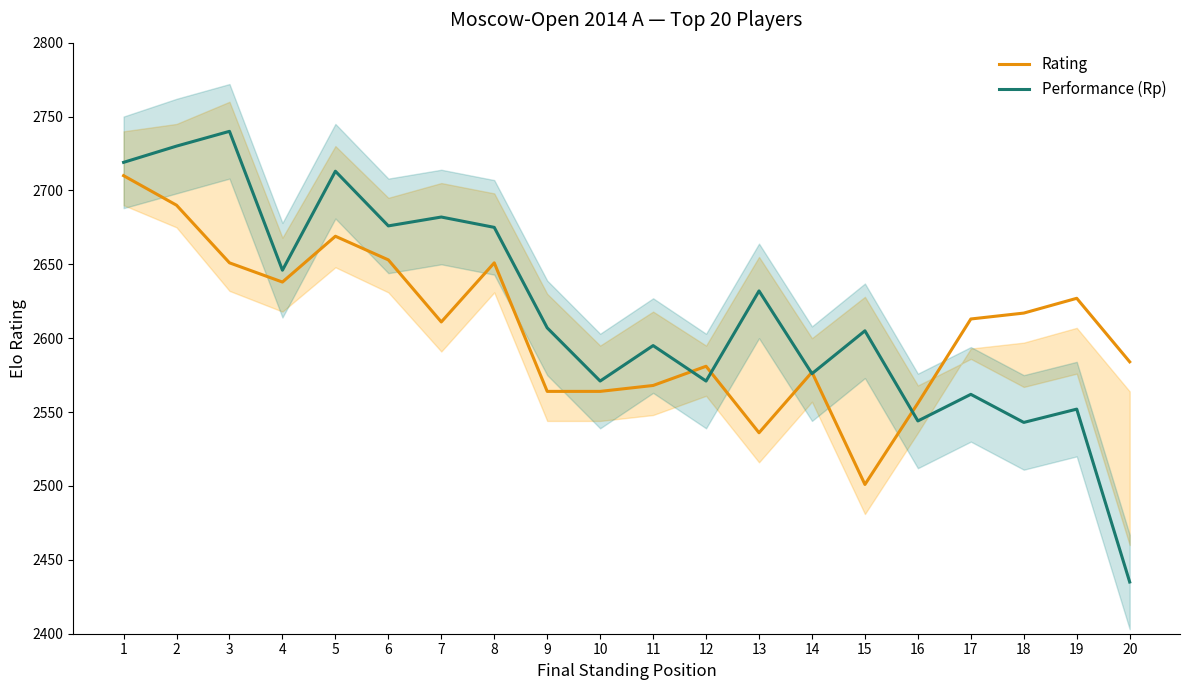

How many values in the Performance (Rp) series exceed 2607?

9